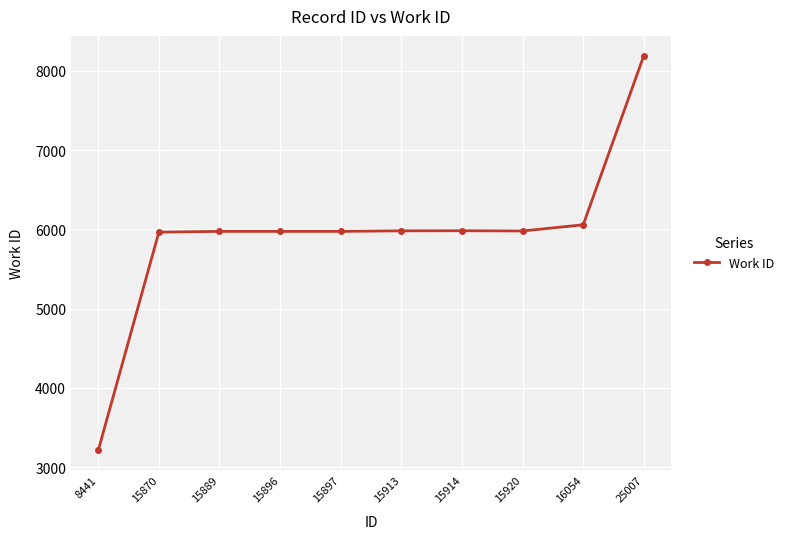

Which category has the highest value across all series?

25007